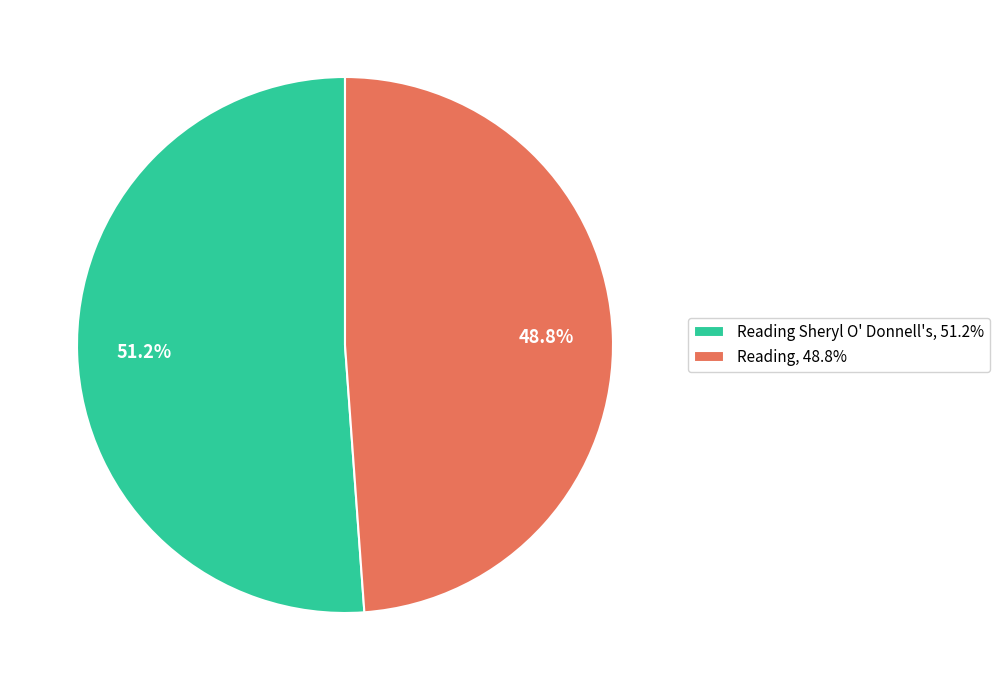

To the nearest percent, what is the difference between the largest and smallest slice percentages?

2%